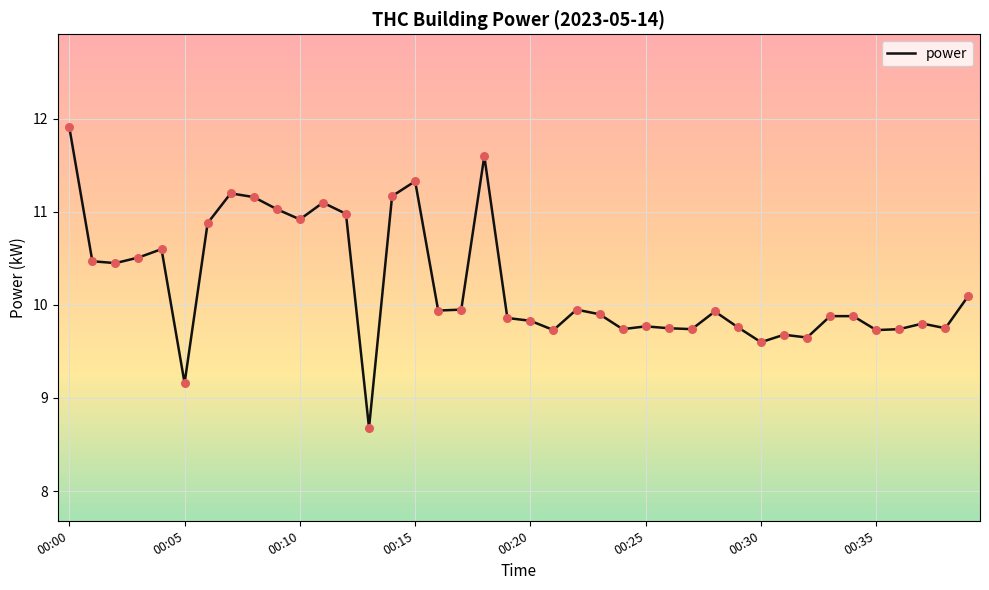

What is the difference between the maximum and minimum values?

3.2